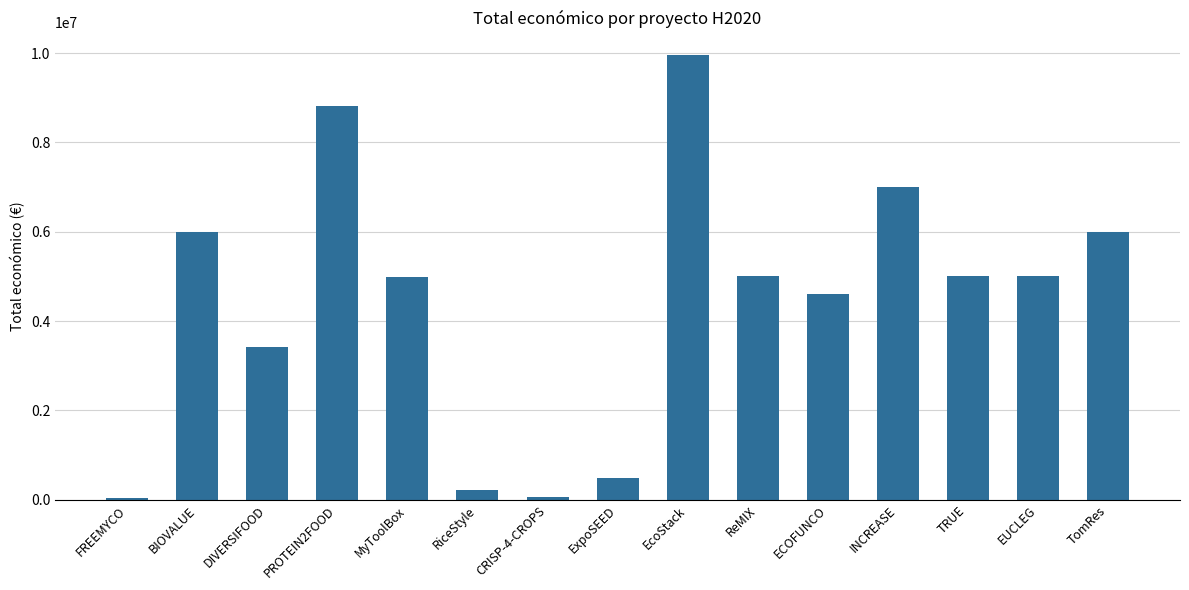

What position from the left is FREEMYCO?

1